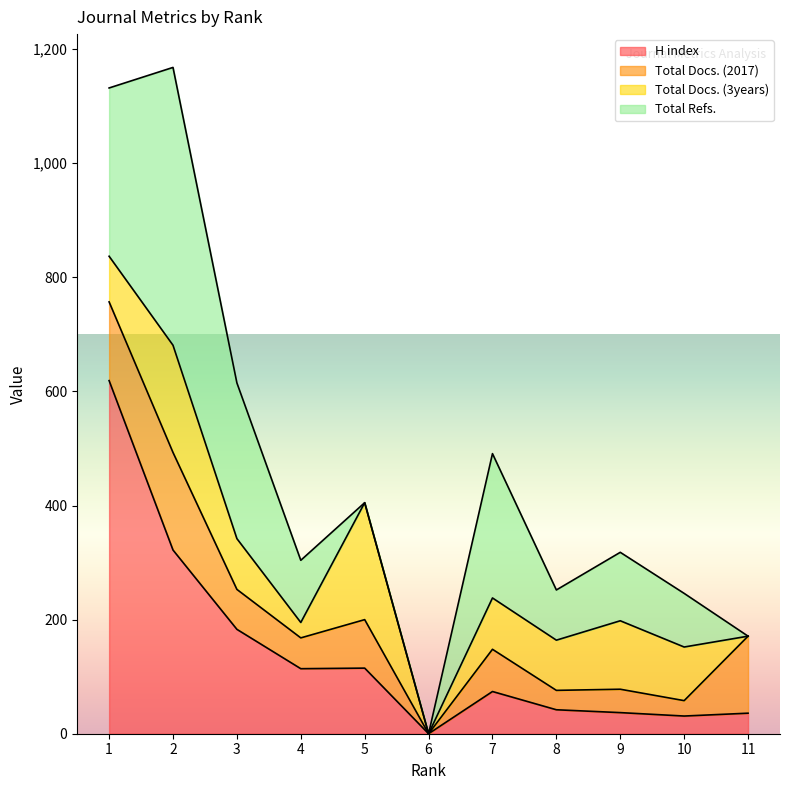

In H index, how many points are higher than both neighbors (excluding endpoints)?

2